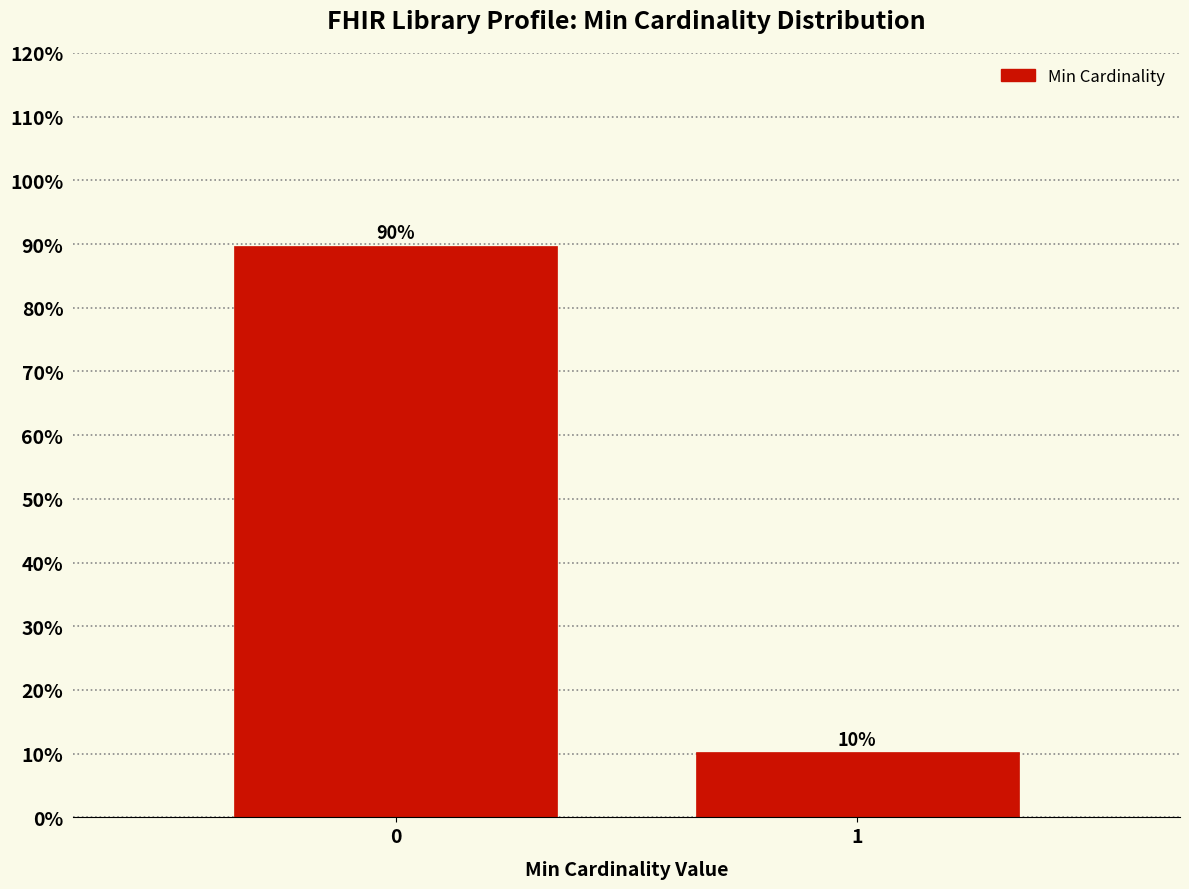

What is the maximum value shown in the chart?

89.8